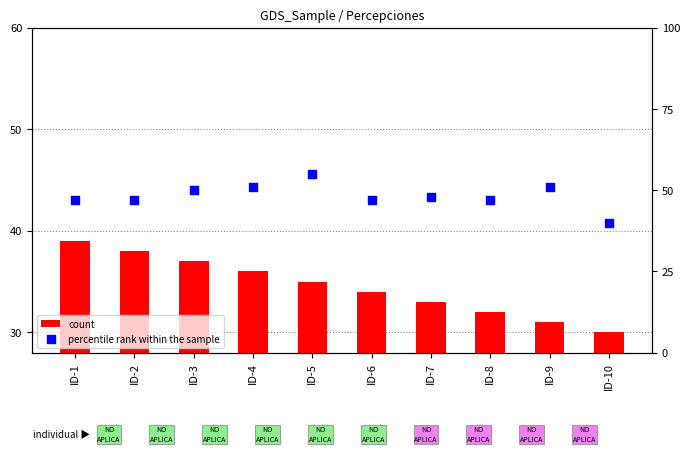

What are all the series names shown in the legend?

count, percentile rank within the sample